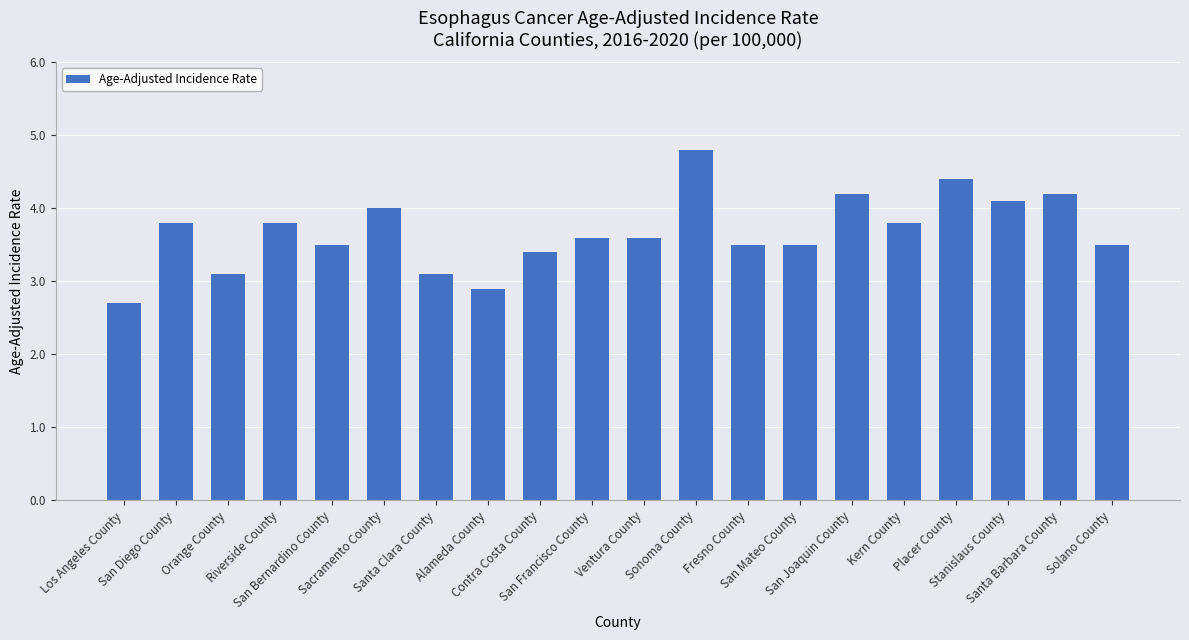

What is the approximate value at Contra Costa County?

3.4